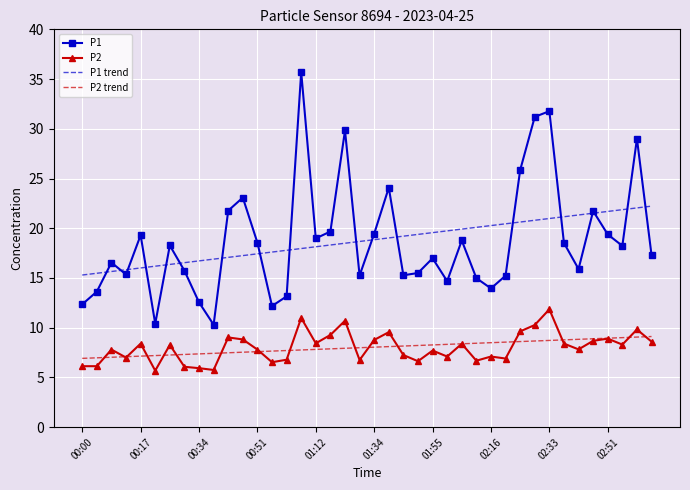

What is the sum of all P1 values?

750.4